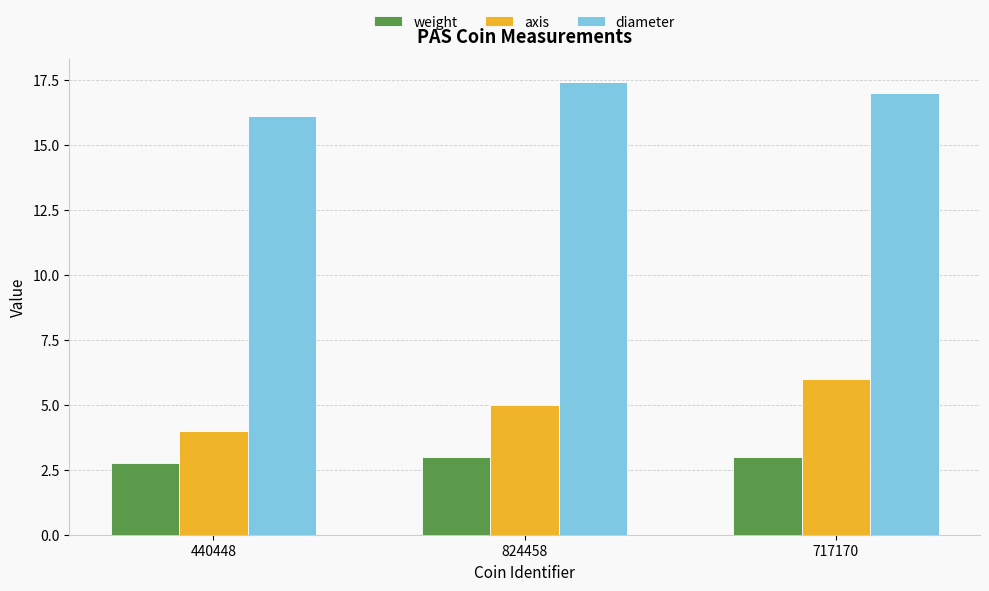

At which category is the sum across all series the highest?

717170